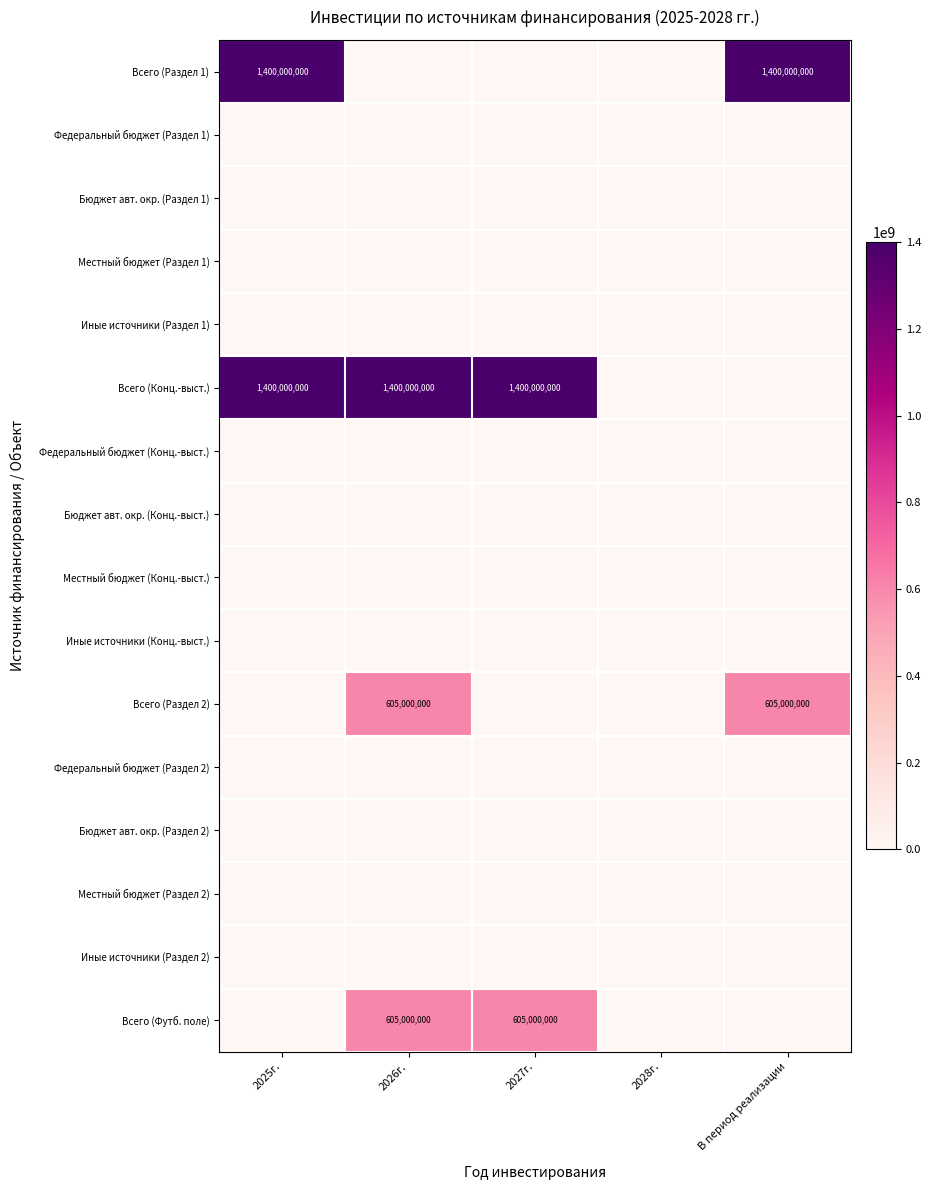

True or false: Всего (Конц.-выст.) has a value of 1400000000 at 2025г..

True